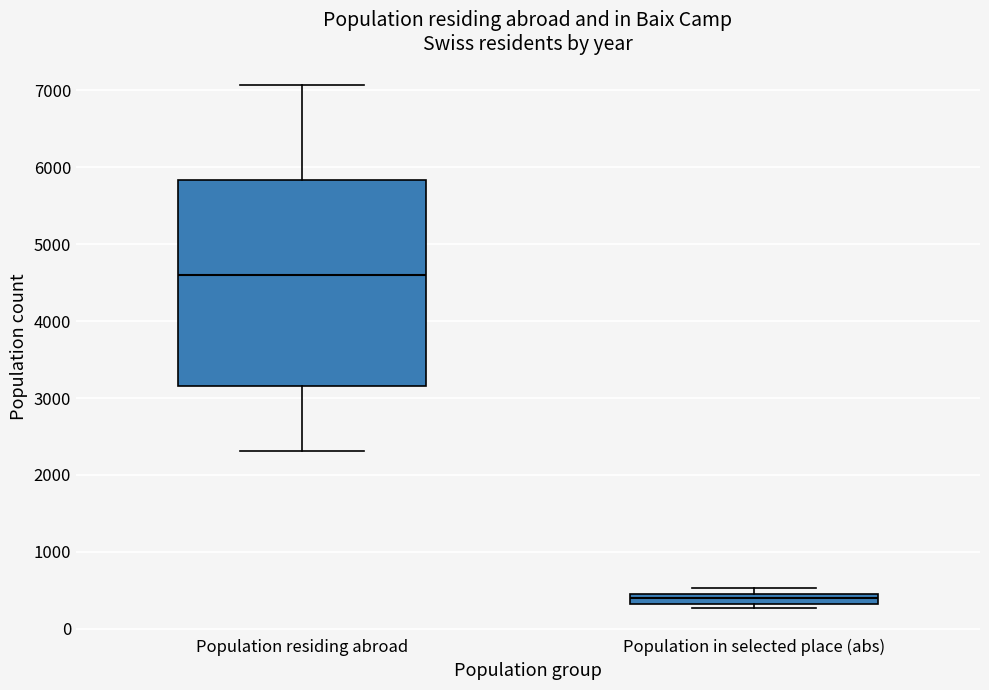

Comparing the boxes themselves (not the whiskers), which one is the tallest?

Population residing abroad